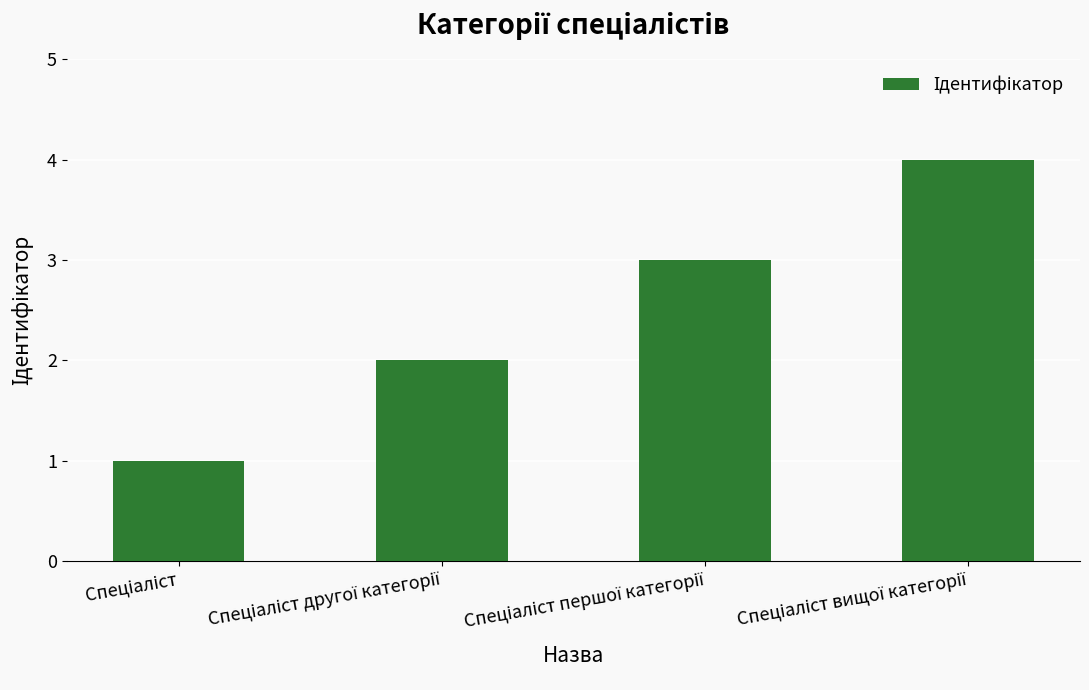

What is the difference between the maximum and minimum values?

3